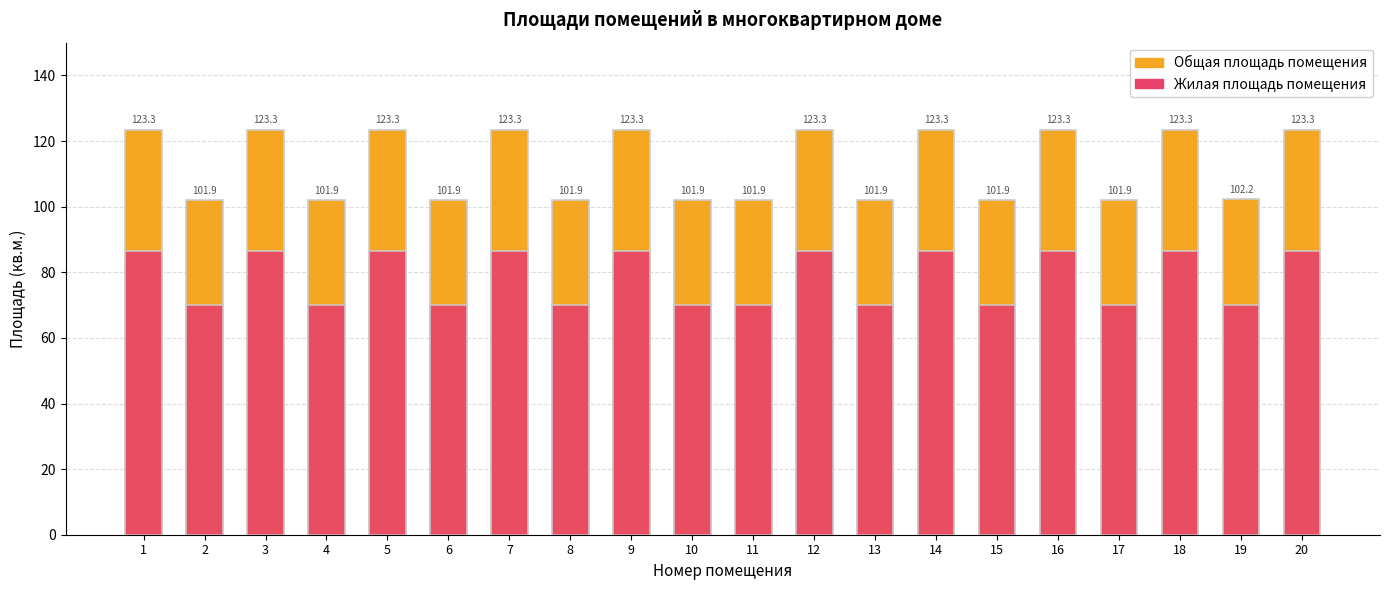

What are all the series names shown in the legend?

Общая площадь помещения, Жилая площадь помещения